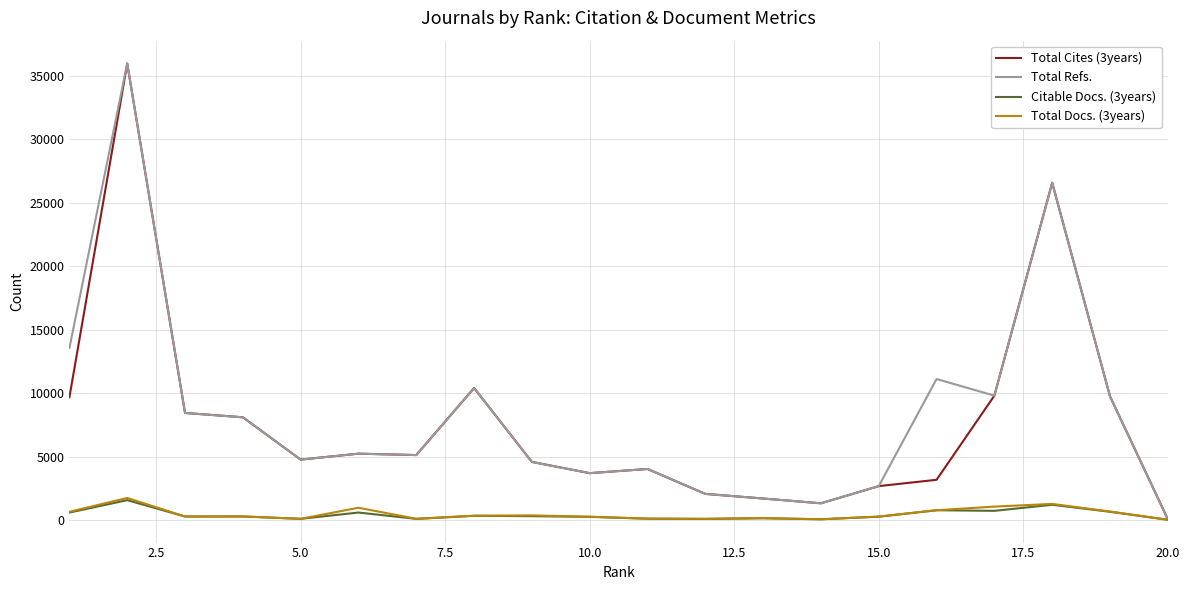

What is the highest value of the Total Refs. series?

35948